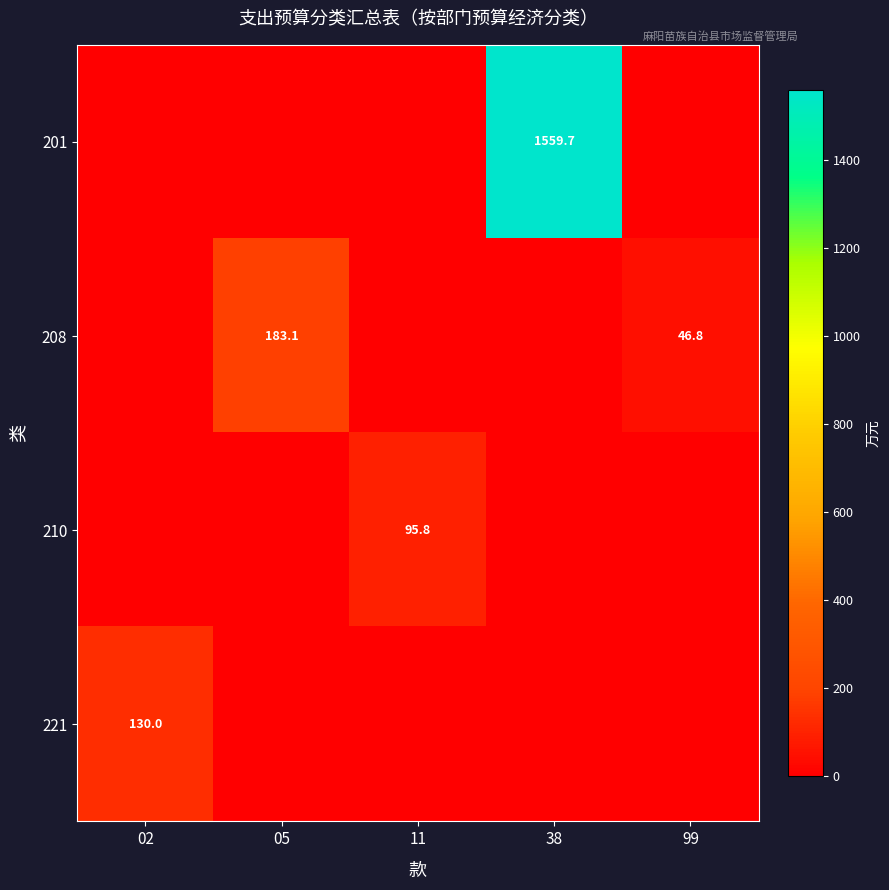

The 210 series shows 95.8 at 11. True or false?

True